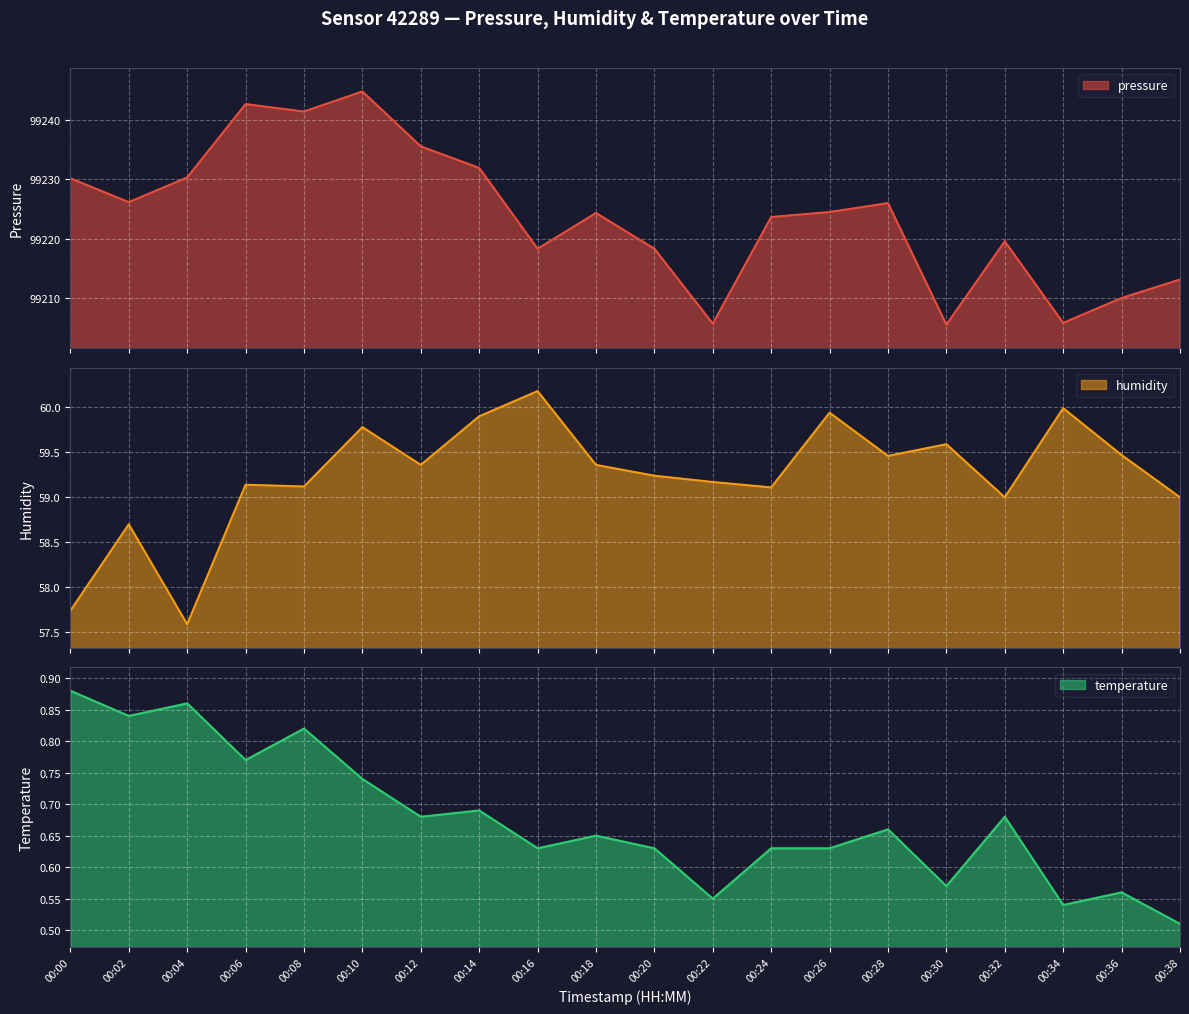

How many lines are shown in the chart?

3